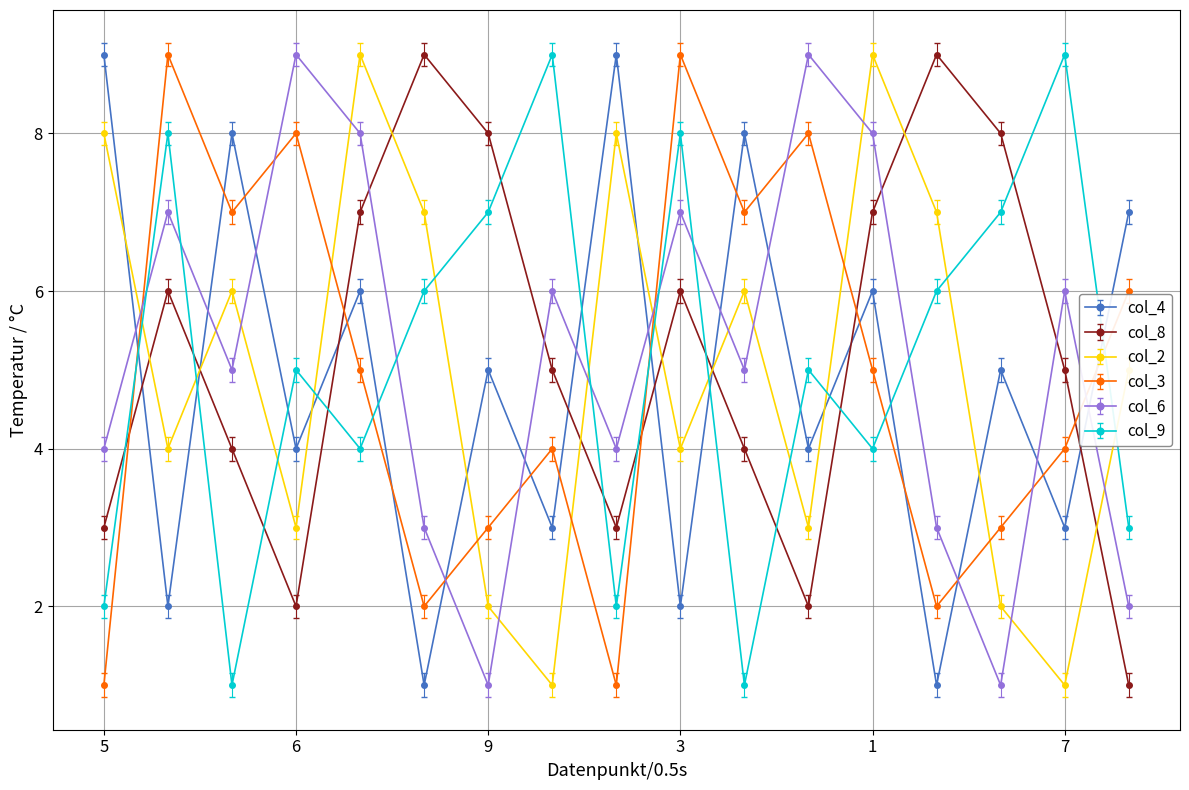

Count the number of data series in this chart.

6